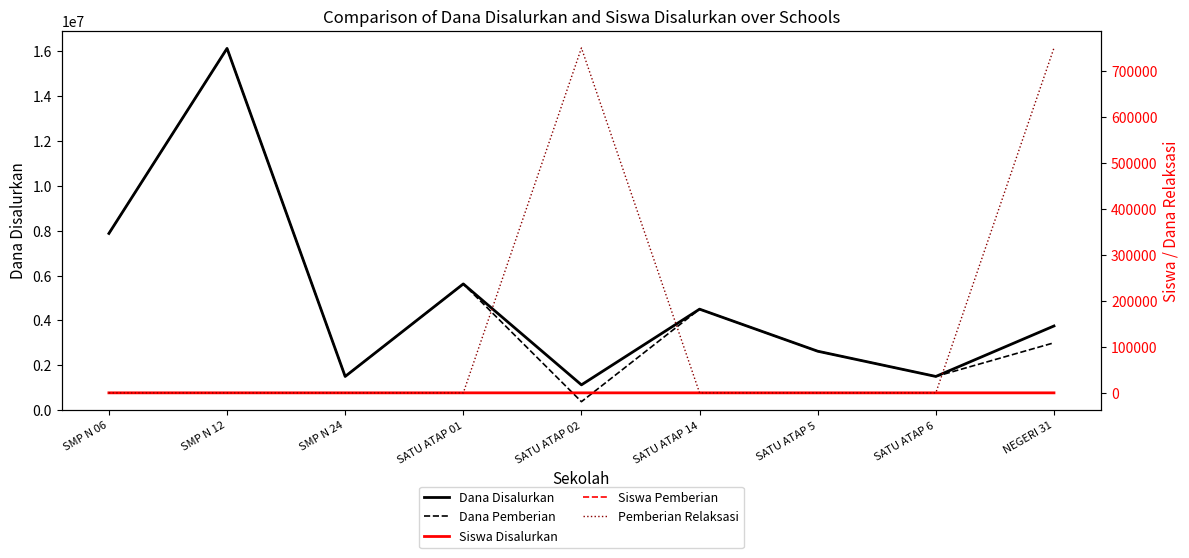

List the series in order of their peak value, highest first.

Dana Disalurkan, Dana Pemberian, Pemberian Relaksasi, Siswa Disalurkan, Siswa Pemberian